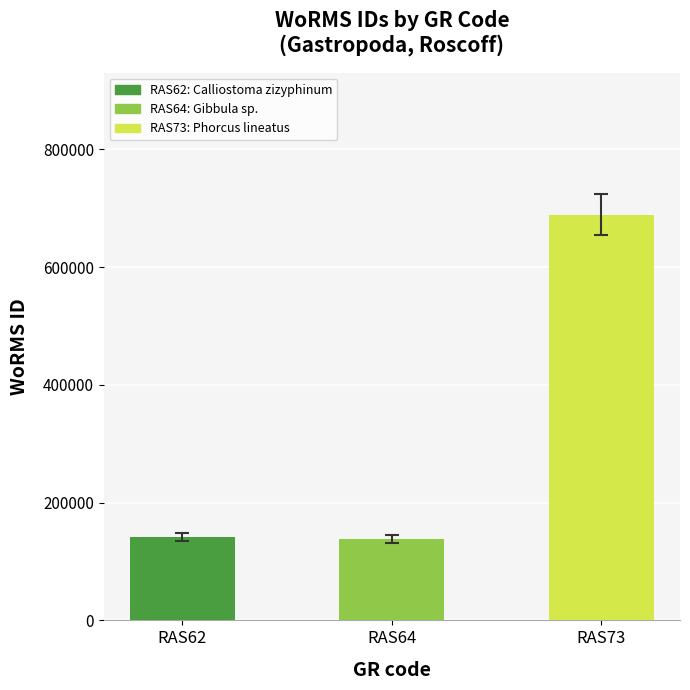

List the labels in order of value, smallest first.

RAS64, RAS62, RAS73